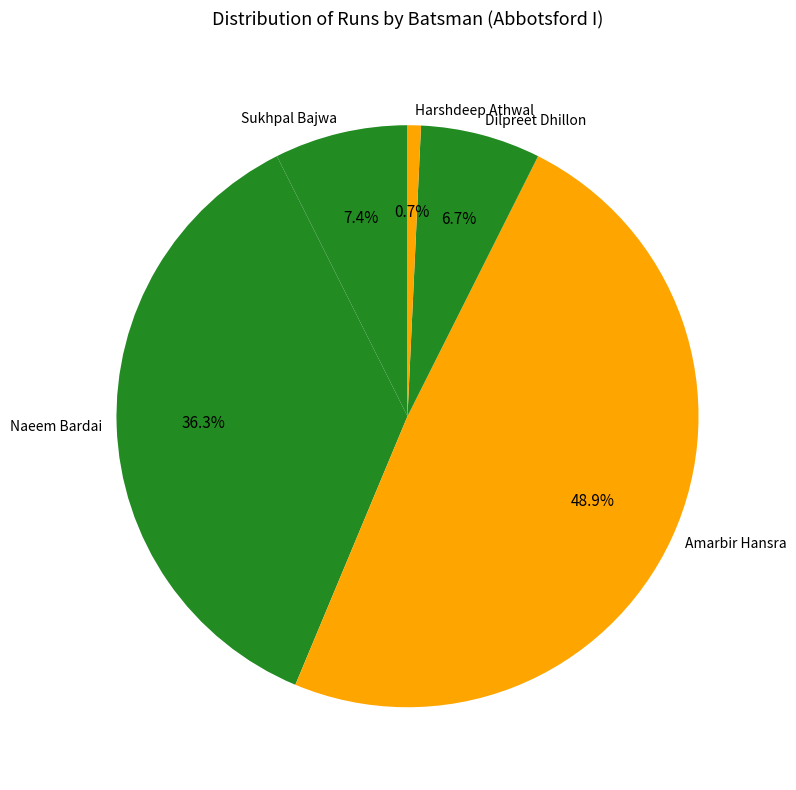

What portion of the pie excludes Amarbir Hansra?

51.1%